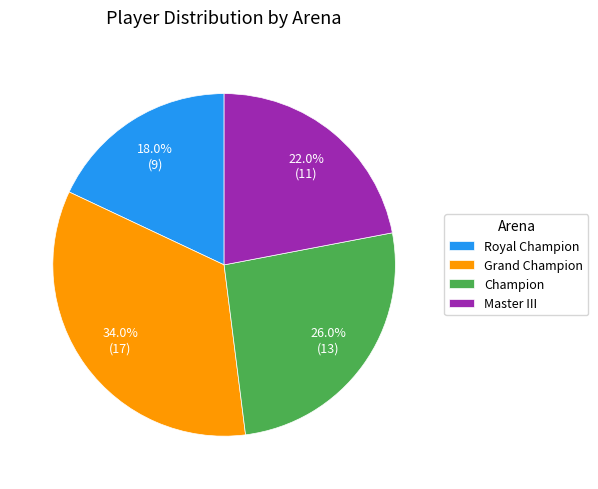

What portion of the pie excludes Royal Champion?

82.0%